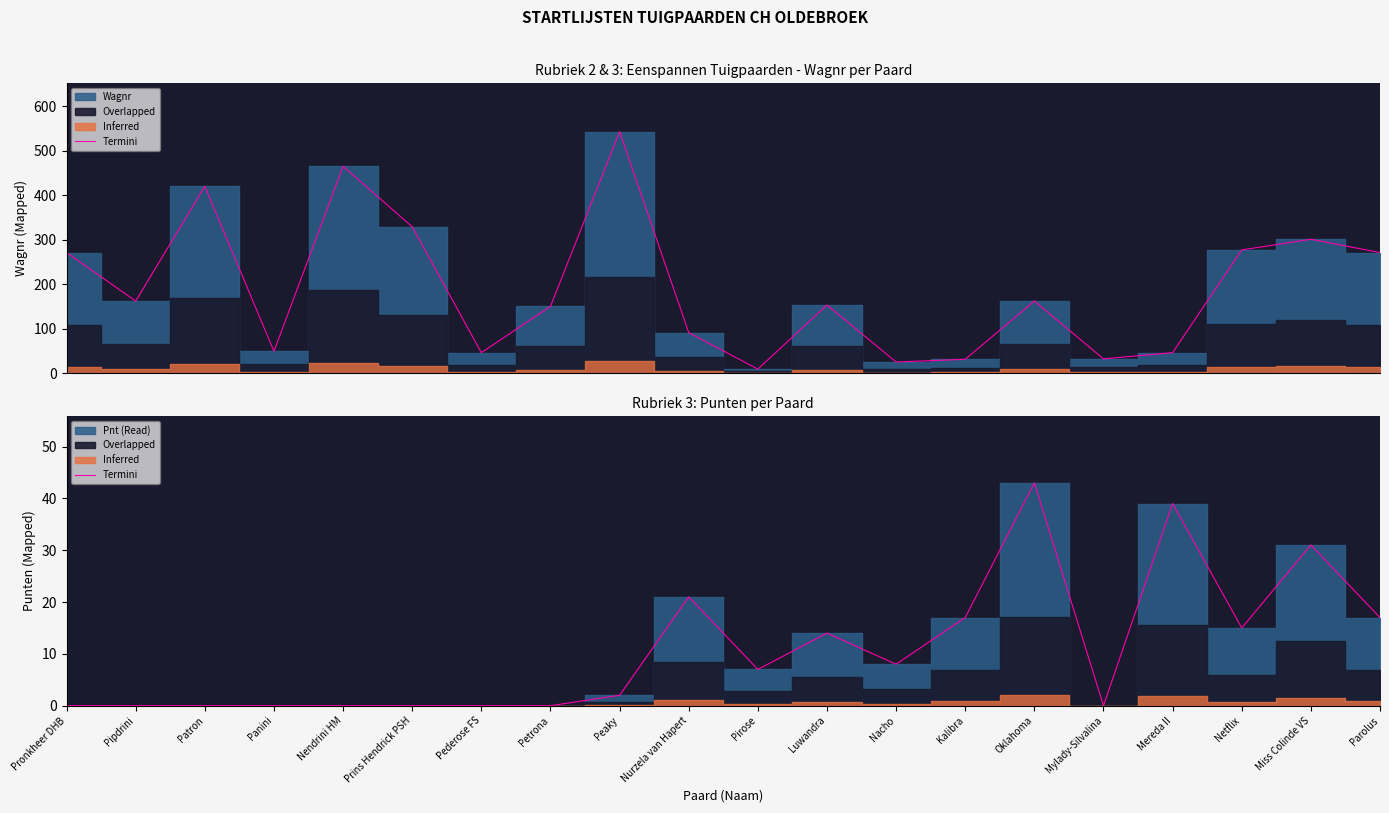

At which label is the value closest to 21?

Nurzela van Hapert